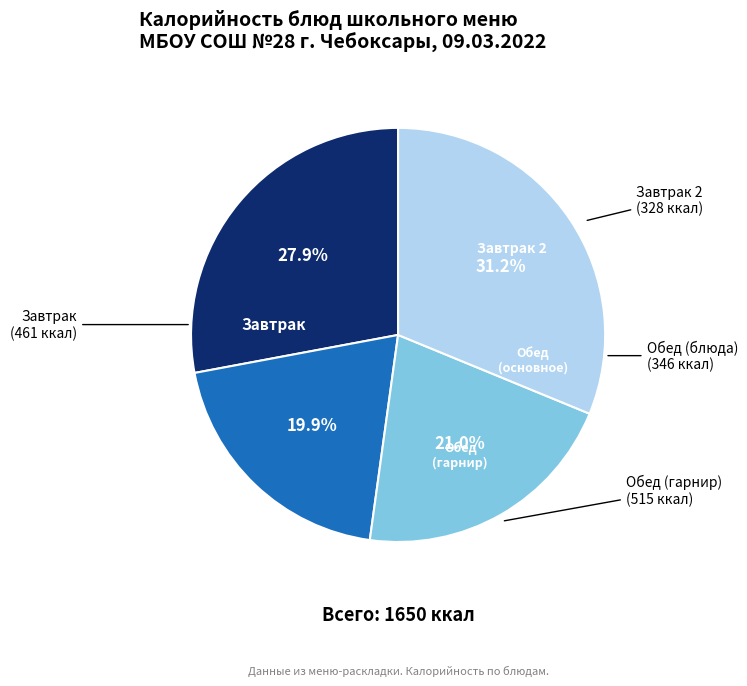

Is there any slice that represents more than half of the pie?

No